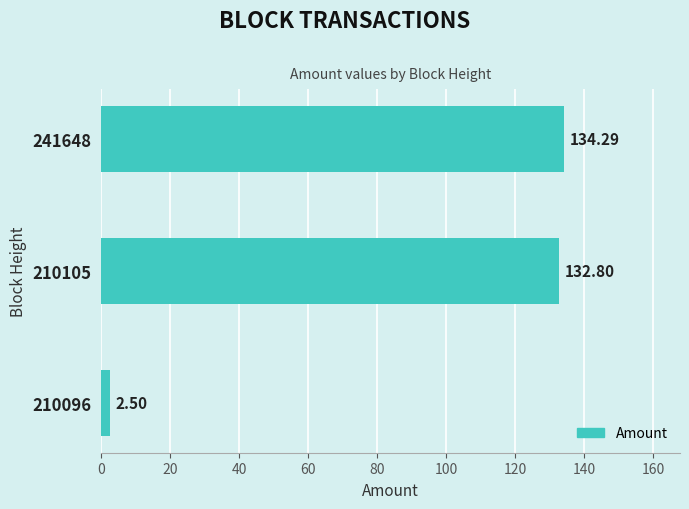

List the labels in order of value, smallest first.

210096, 210105, 241648